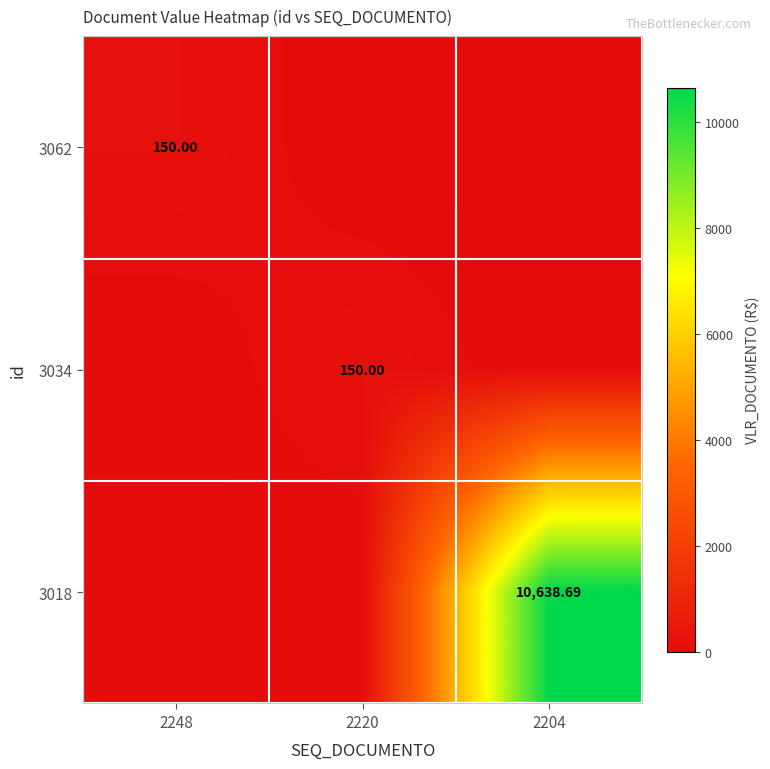

At which category does the chart reach its minimum across all series?

2220